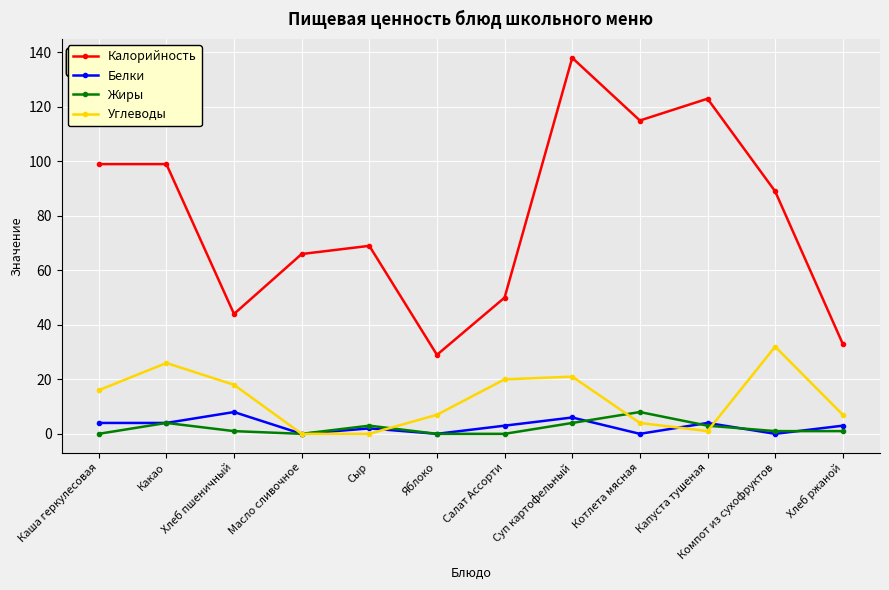

Reading left to right, transcribe all the data shown in this chart.

Калорийность: Каша геркулесовая=99	Какао=99	Хлеб пшеничный=44	Масло сливочное=66	Сыр=69	Яблоко=29	Салат Ассорти=50	Суп картофельный=138	Котлета мясная=115	Капуста тушеная=123	Компот из сухофруктов=89	Хлеб ржаной=33
Белки: Каша геркулесовая=4	Какао=4	Хлеб пшеничный=8	Масло сливочное=0	Сыр=2	Яблоко=0	Салат Ассорти=3	Суп картофельный=6	Котлета мясная=0	Капуста тушеная=4	Компот из сухофруктов=0	Хлеб ржаной=3
Жиры: Каша геркулесовая=0	Какао=4	Хлеб пшеничный=1	Масло сливочное=0	Сыр=3	Яблоко=0	Салат Ассорти=0	Суп картофельный=4	Котлета мясная=8	Капуста тушеная=3	Компот из сухофруктов=1	Хлеб ржаной=1
Углеводы: Каша геркулесовая=16	Какао=26	Хлеб пшеничный=18	Масло сливочное=0	Сыр=0	Яблоко=7	Салат Ассорти=20	Суп картофельный=21	Котлета мясная=4	Капуста тушеная=1	Компот из сухофруктов=32	Хлеб ржаной=7